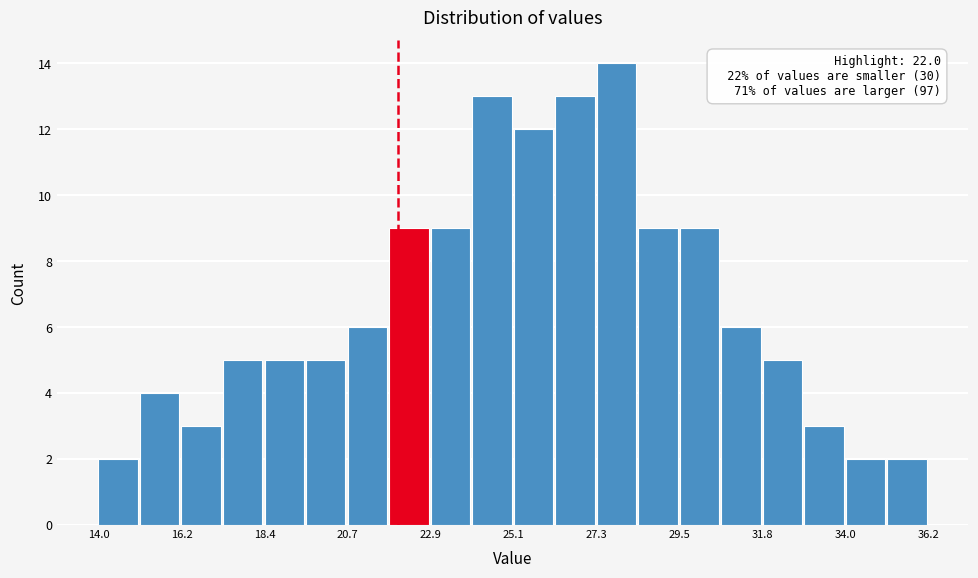

Read against the x-axis, roughly where is the centre of the tallest bar?

28.0